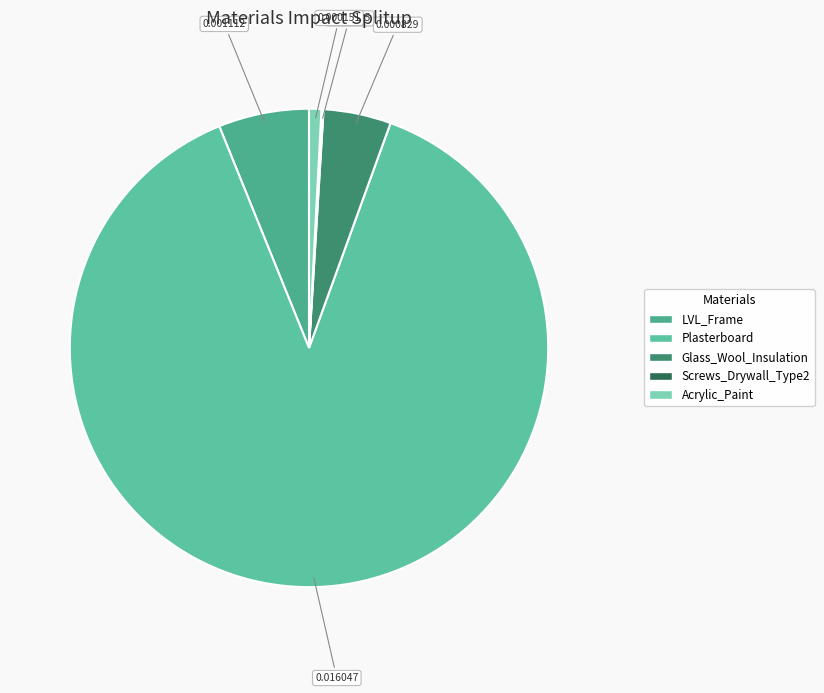

True or false: Glass_Wool_Insulation accounts for 14% of the total.

False